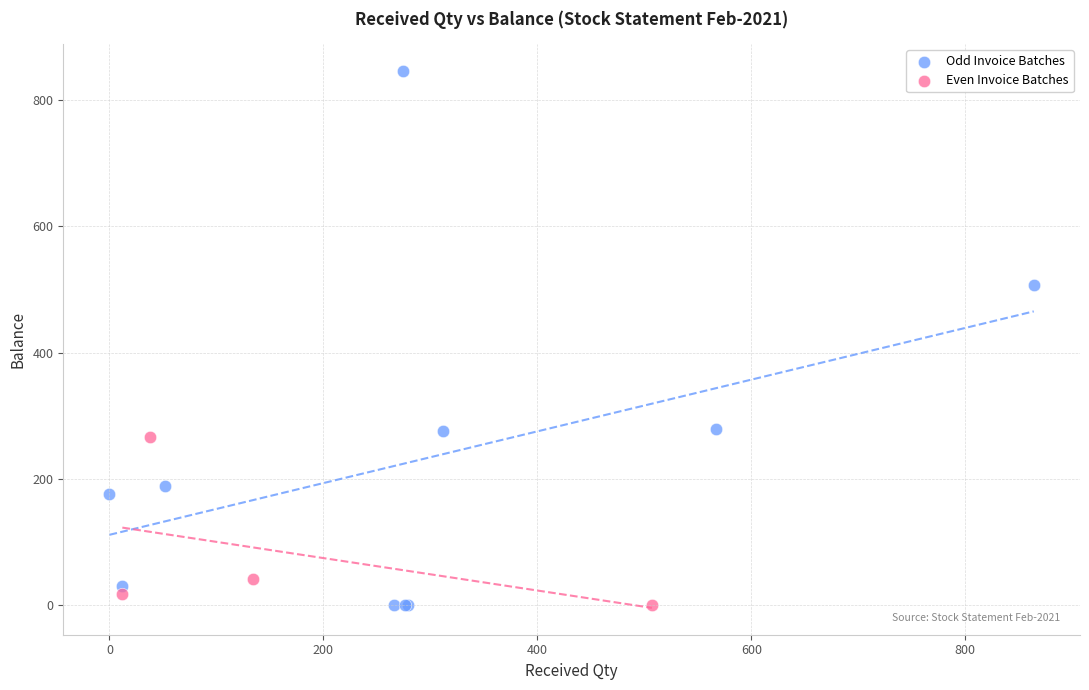

Which series contains the highest Y value?

Odd Invoice Batches